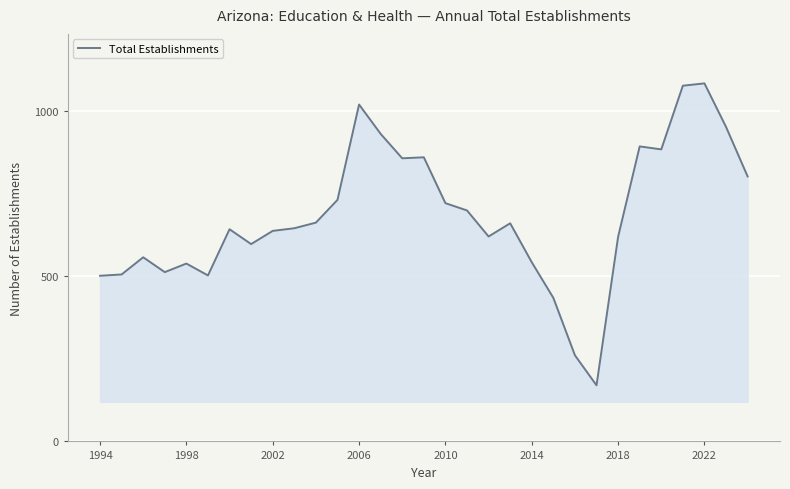

What is the difference between the maximum and minimum values?

915